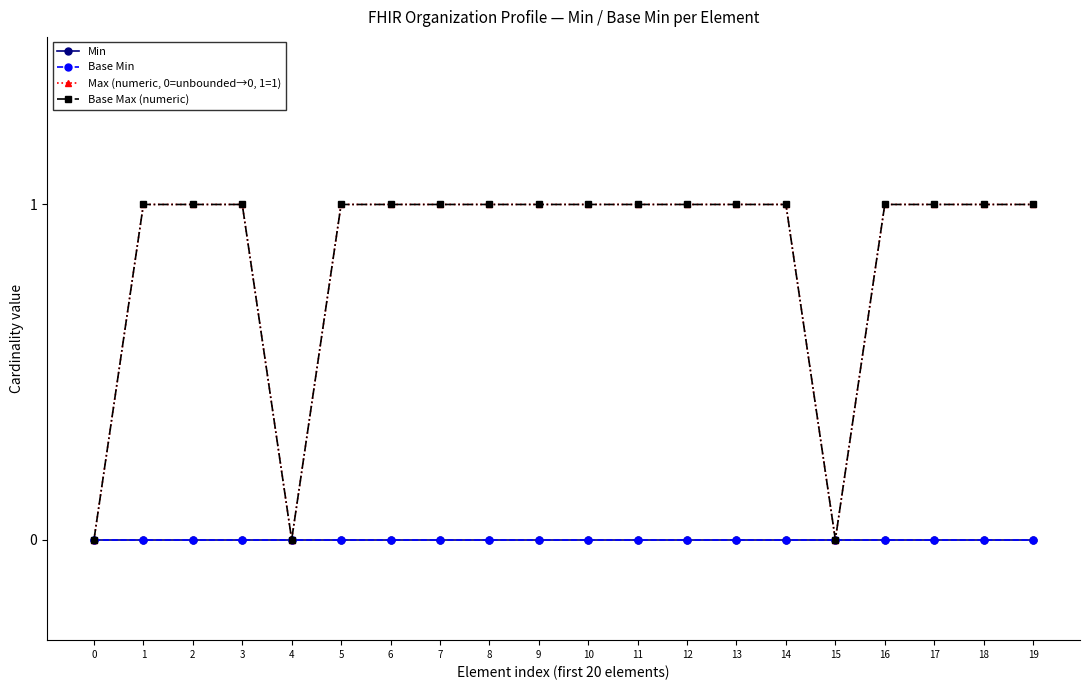

What is the sum of the Base Max (numeric) values at 8 and 17?

2